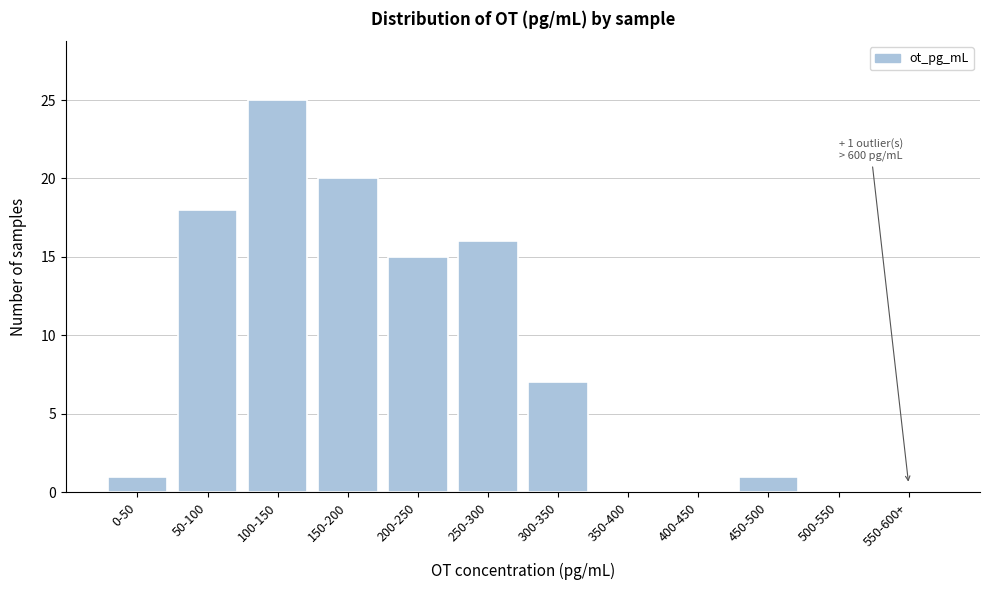

Reading left to right, extract all data points from this chart.

0-50=1	50-100=18	100-150=25	150-200=20	200-250=15	250-300=16	300-350=7	350-400=0	400-450=0	450-500=1	500-550=0	550-600+=0